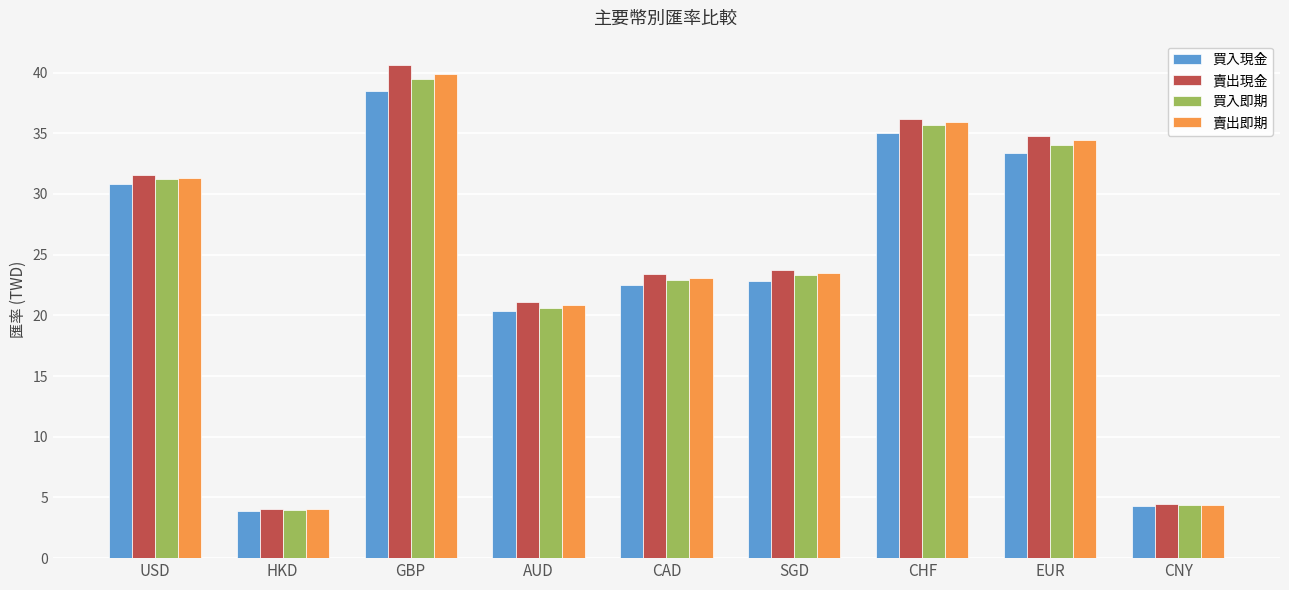

What is the total value across all series at AUD?

83.0